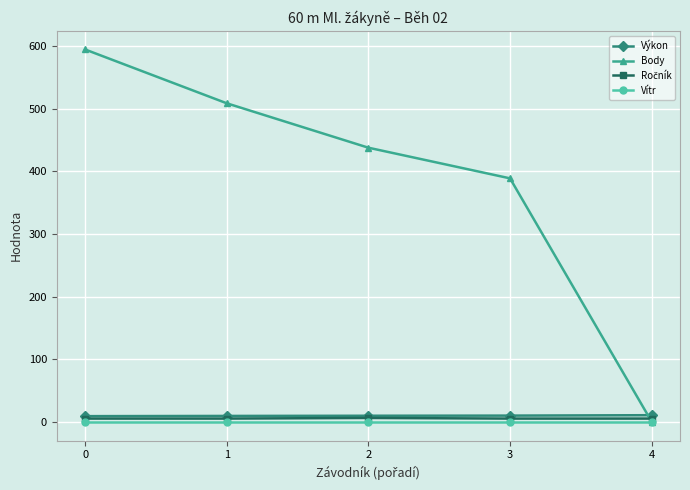

What is the highest value of the Body series?

595.0